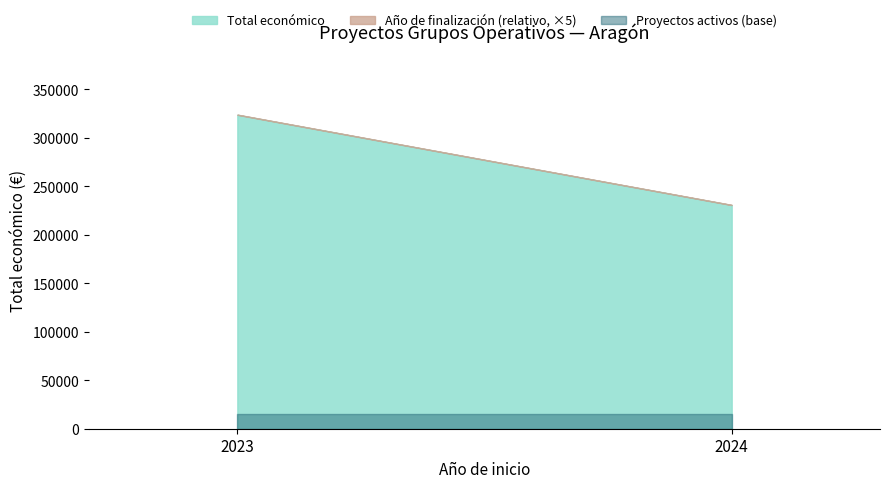

Which category has the lowest value across all series?

2023